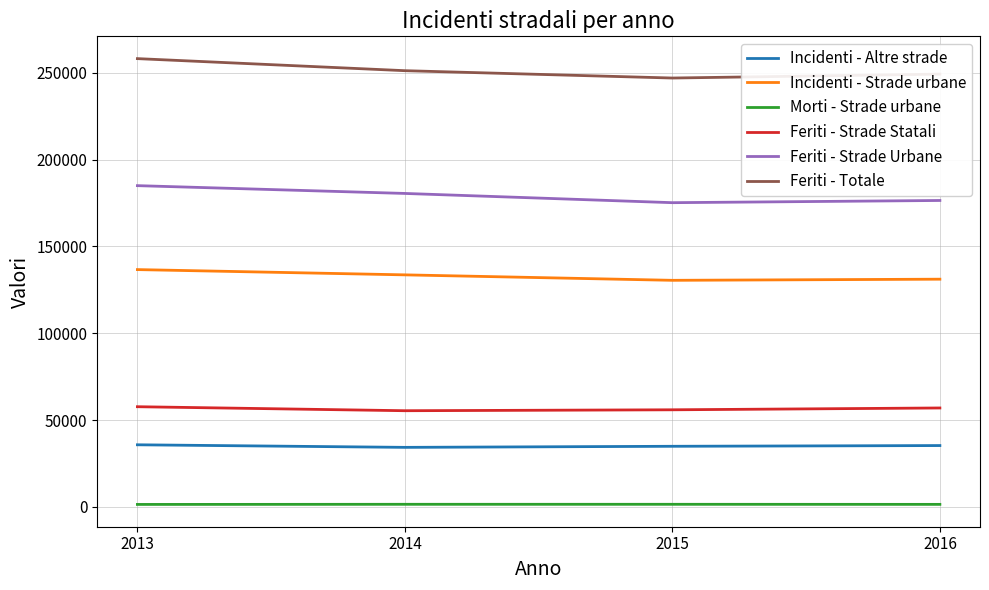

Which series has the widest spread of values?

Feriti - Totale